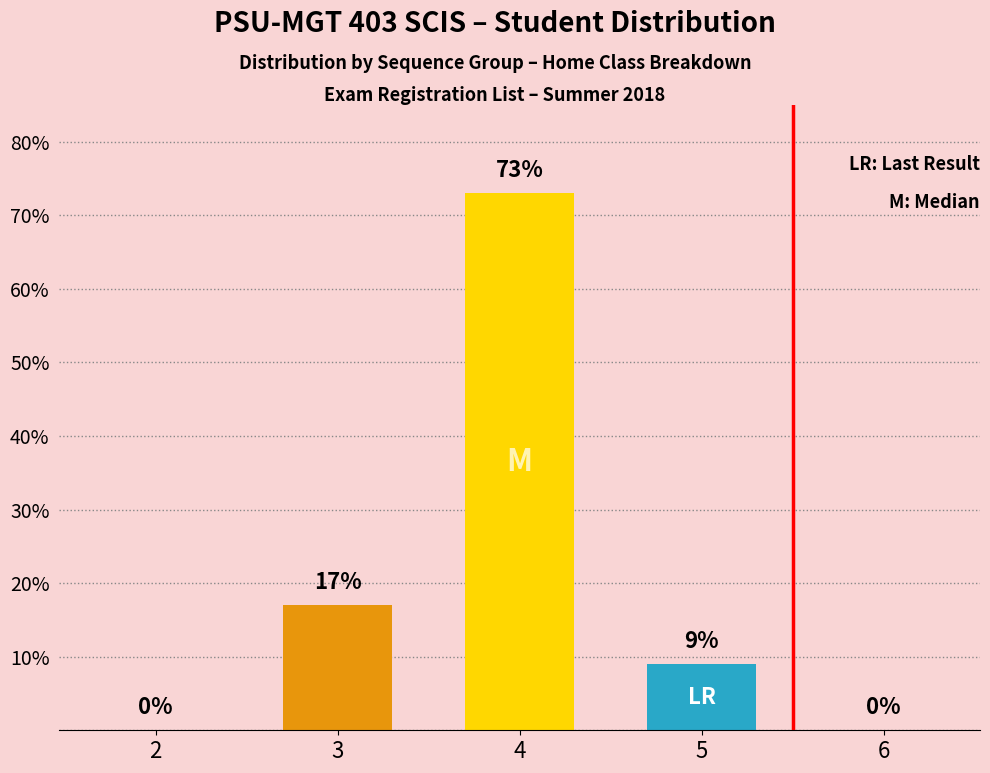

What is the sum of all values?

99